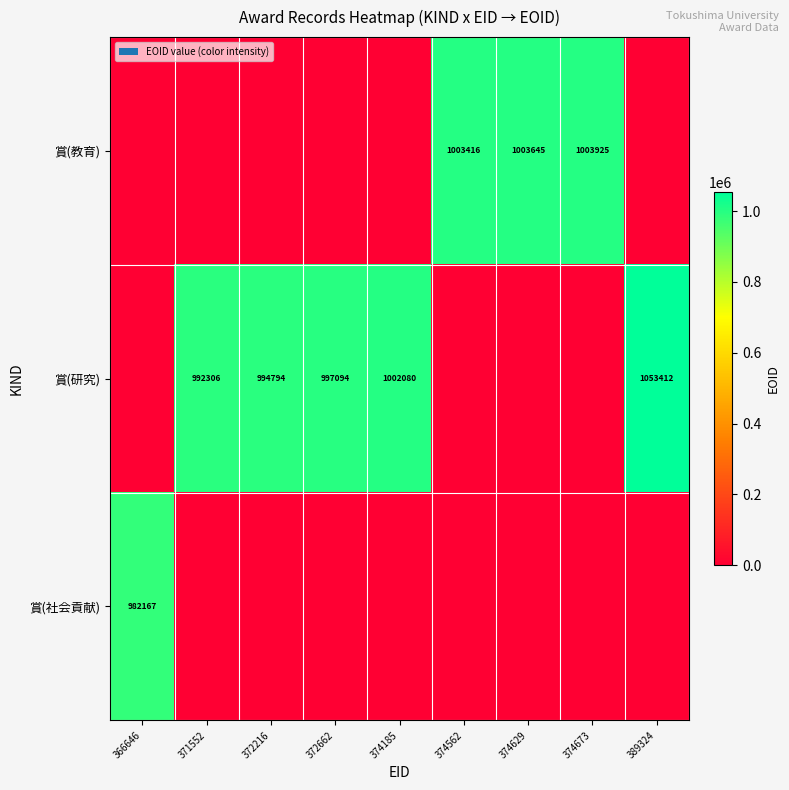

The 賞(研究) series shows 603952 at 372662. True or false?

False